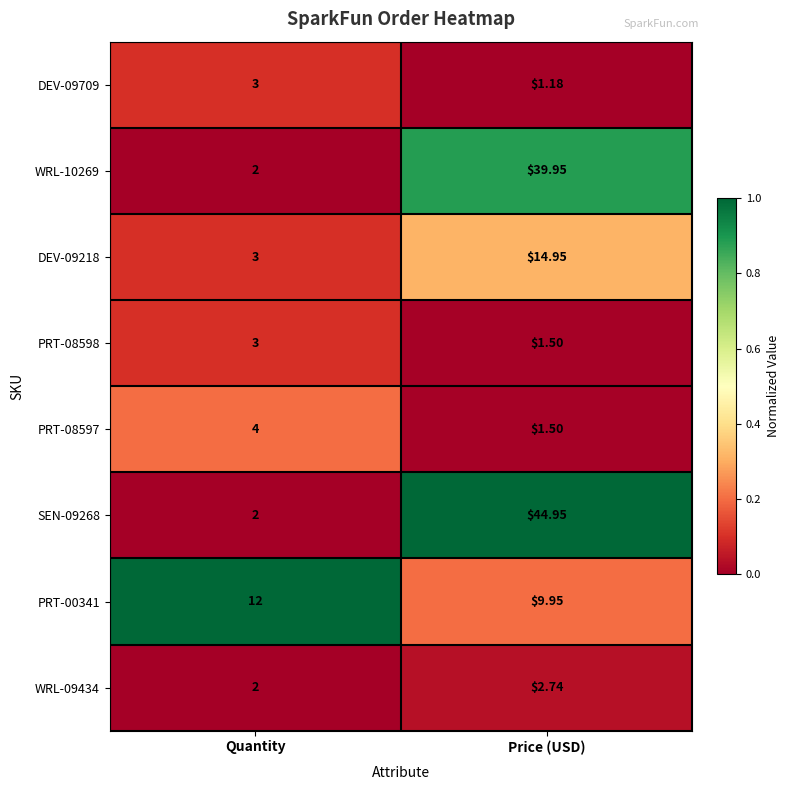

List the labels in order of PRT-08597 value, largest first.

Quantity, Price (USD)